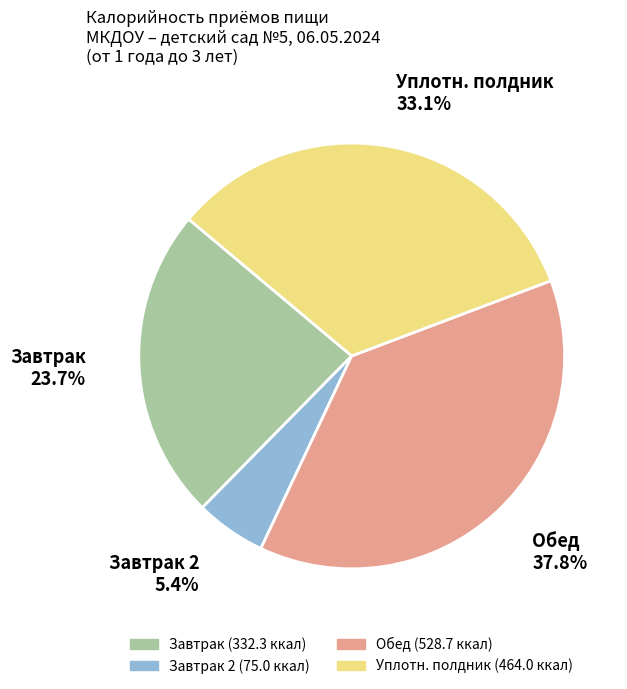

How many slices are in this pie chart?

4